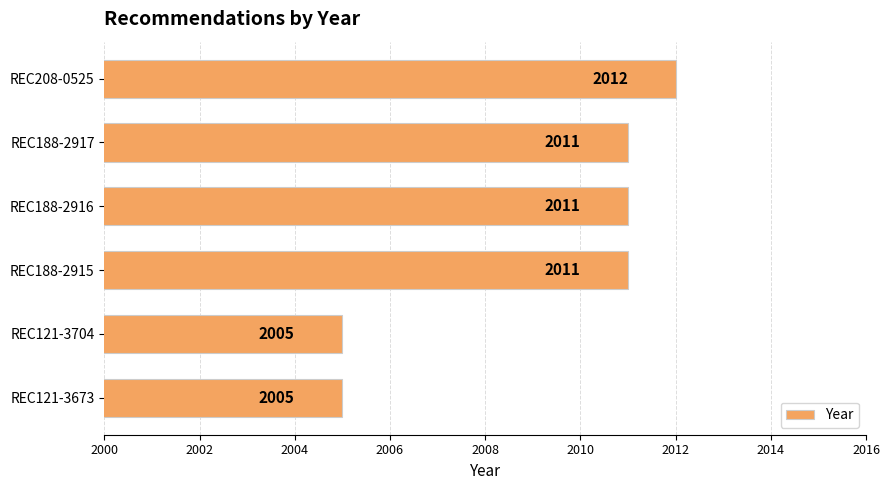

The chart shows a value of 2005 at REC121-3704. True or false?

True